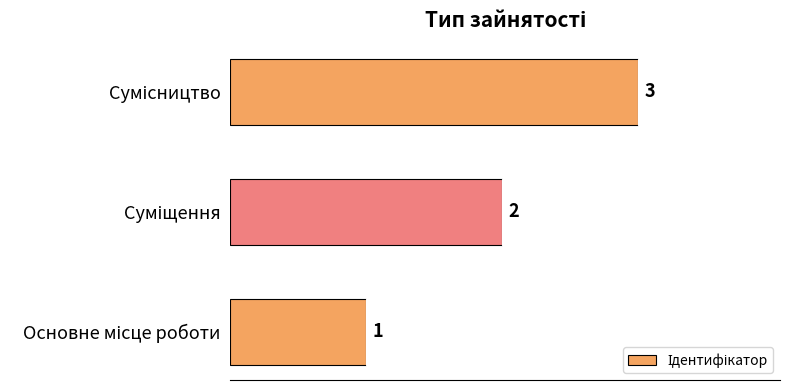

What is the average value?

2